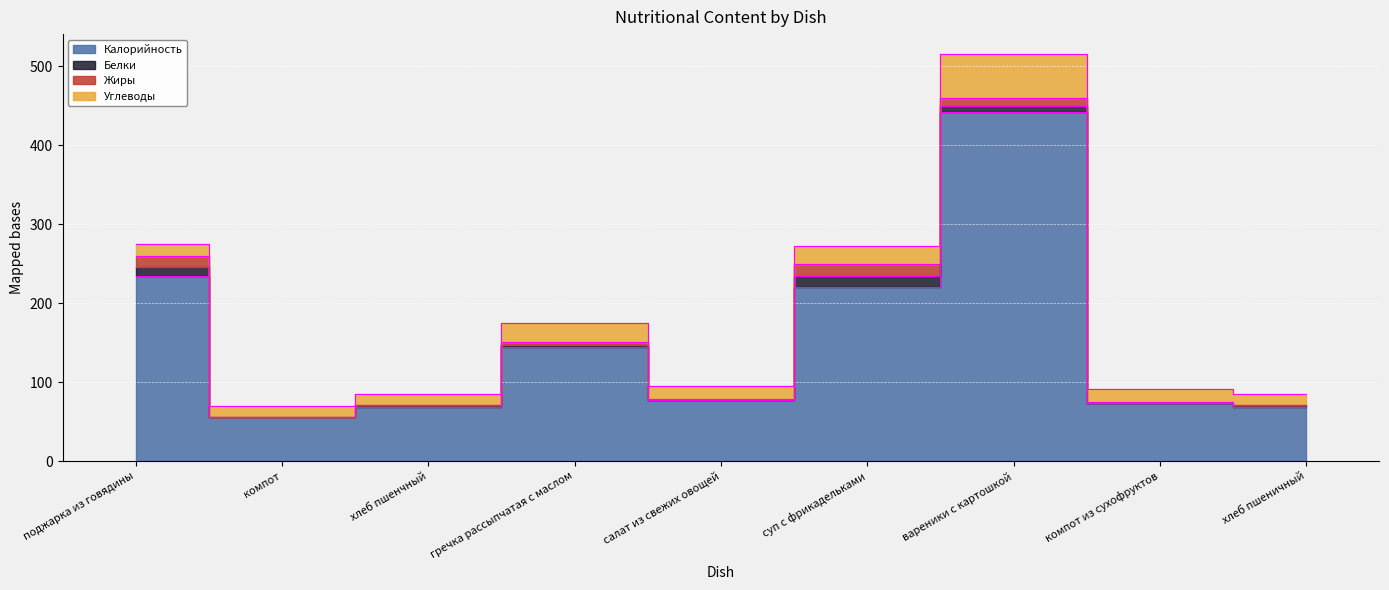

True or false: Углеводы and Белки cross at least once.

False